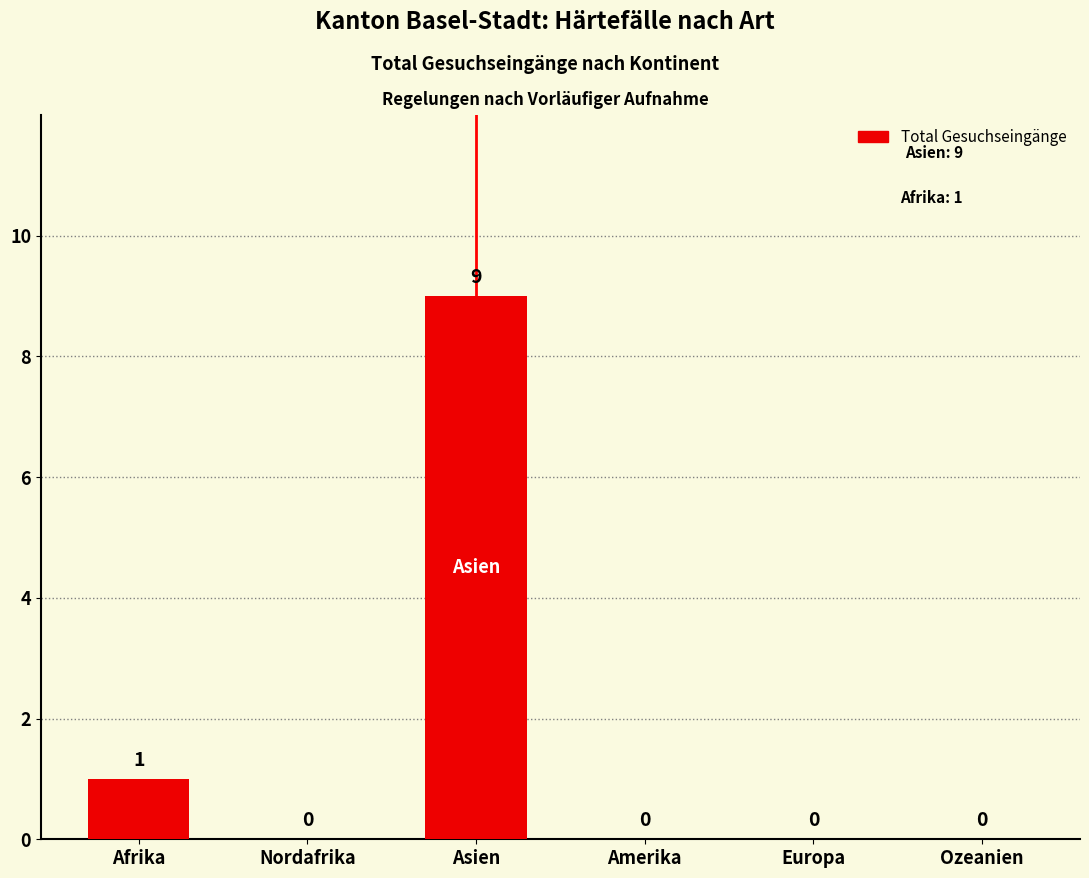

How many values are between 0 and 1?

5